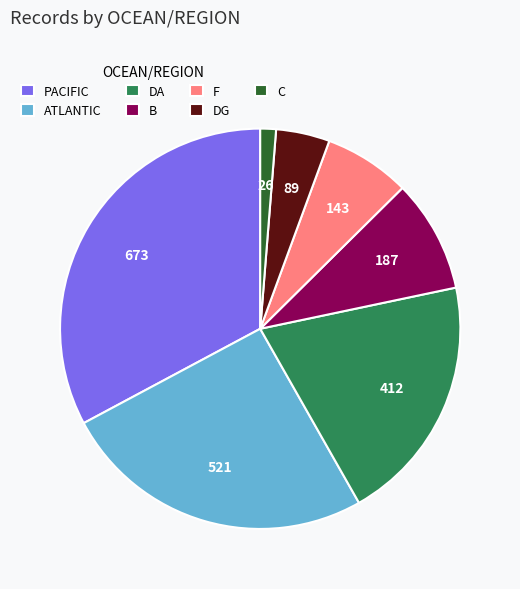

How many slices are in this pie chart?

7